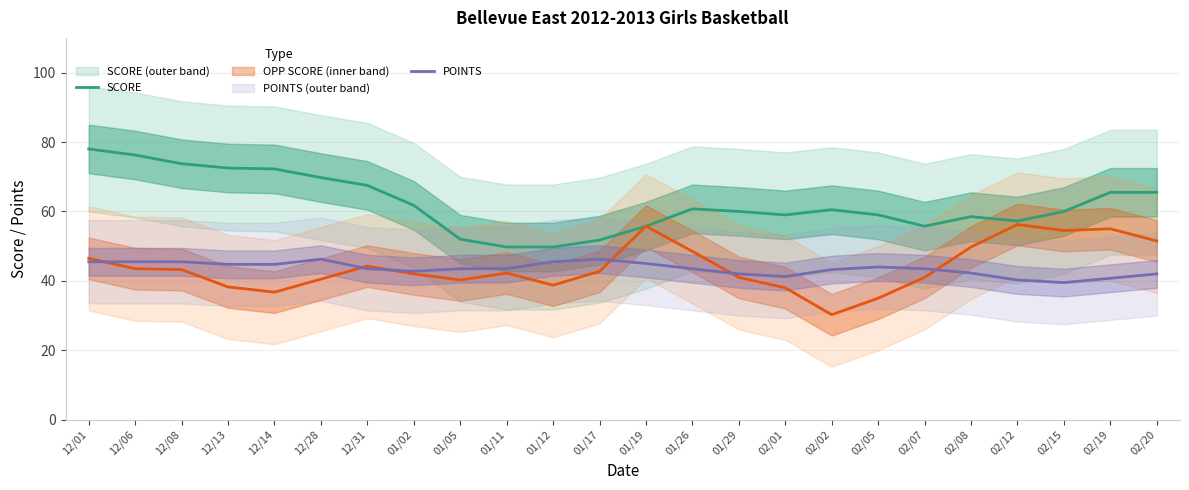

The value of SCORE at 01/02 is 61.8. True or false?

True